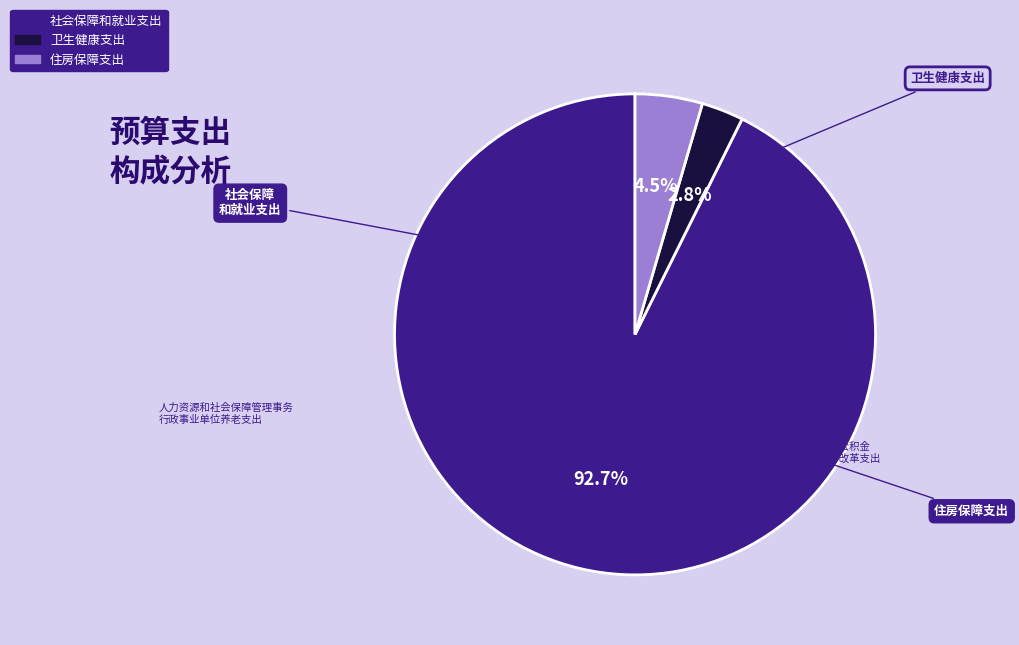

Which has a higher value, 卫生健康支出 or 社会保障和就业支出?

社会保障和就业支出